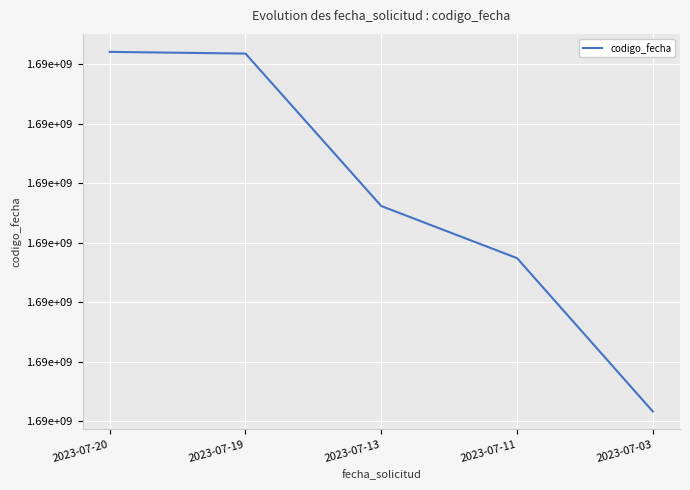

What is the difference between the second highest and second lowest values?

688309